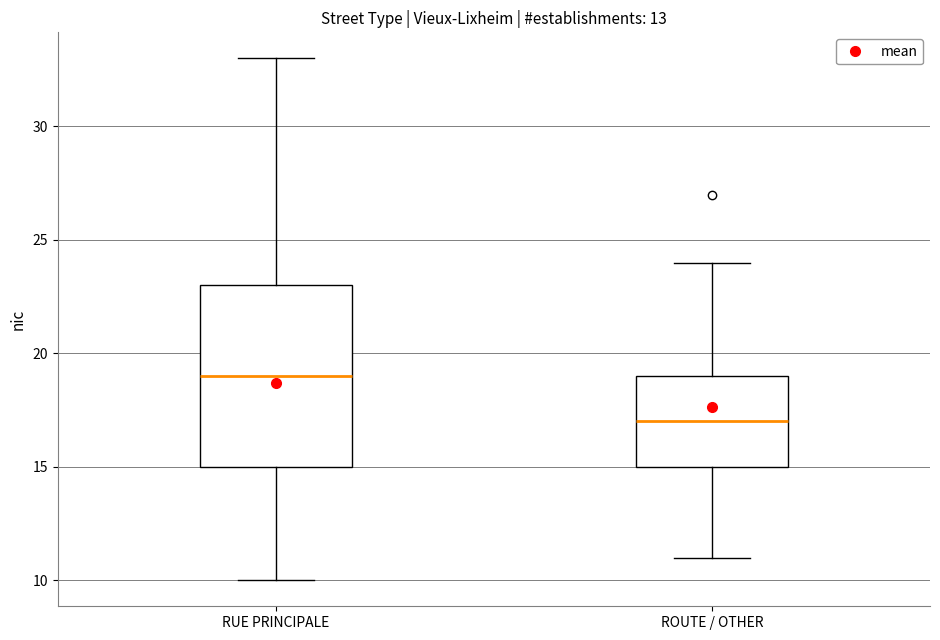

Which box is the tallest, from its lower edge to its upper edge?

RUE PRINCIPALE